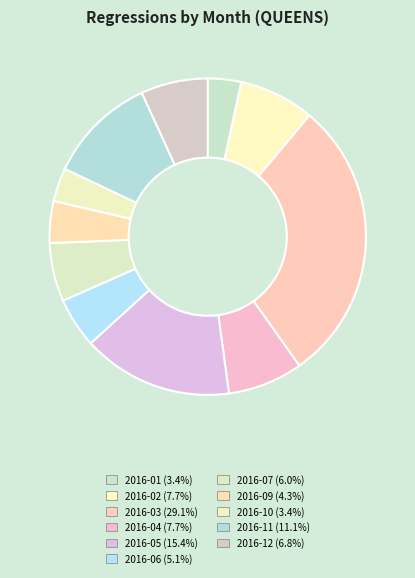

Do 2016-03 and 2016-12 together represent more than half of the pie?

No